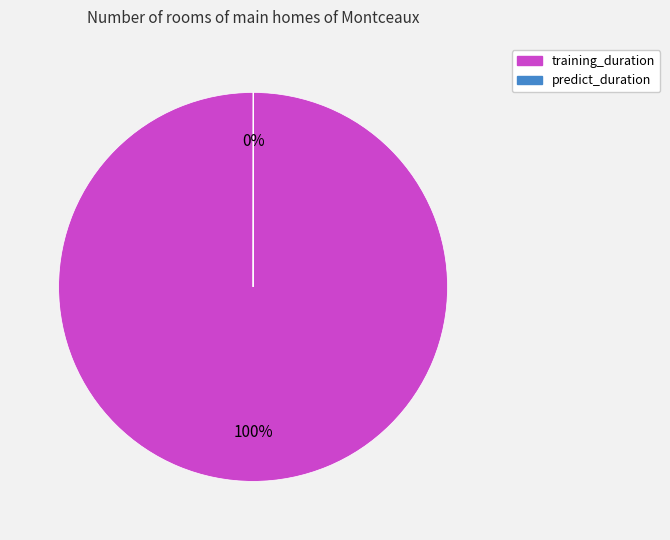

What is the largest slice in the pie chart?

training_duration